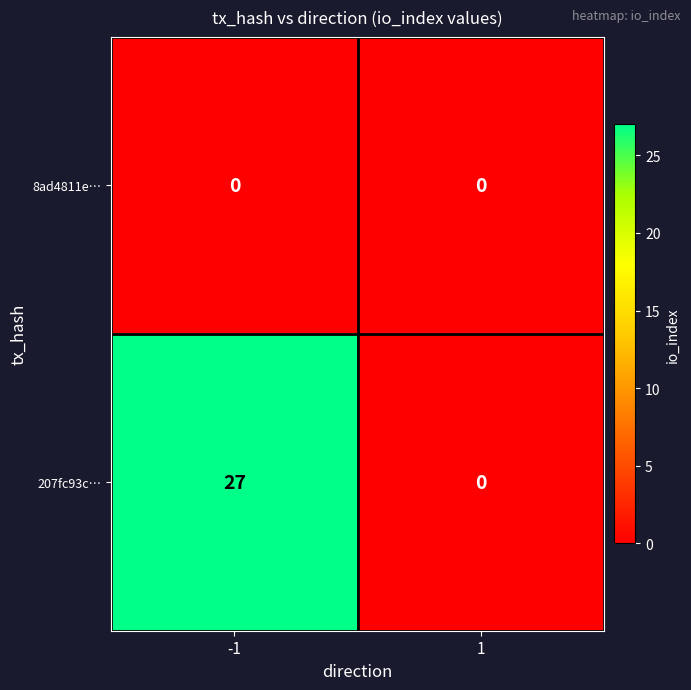

At -1, list the series in order from smallest to largest.

8ad4811e…, 207fc93c…